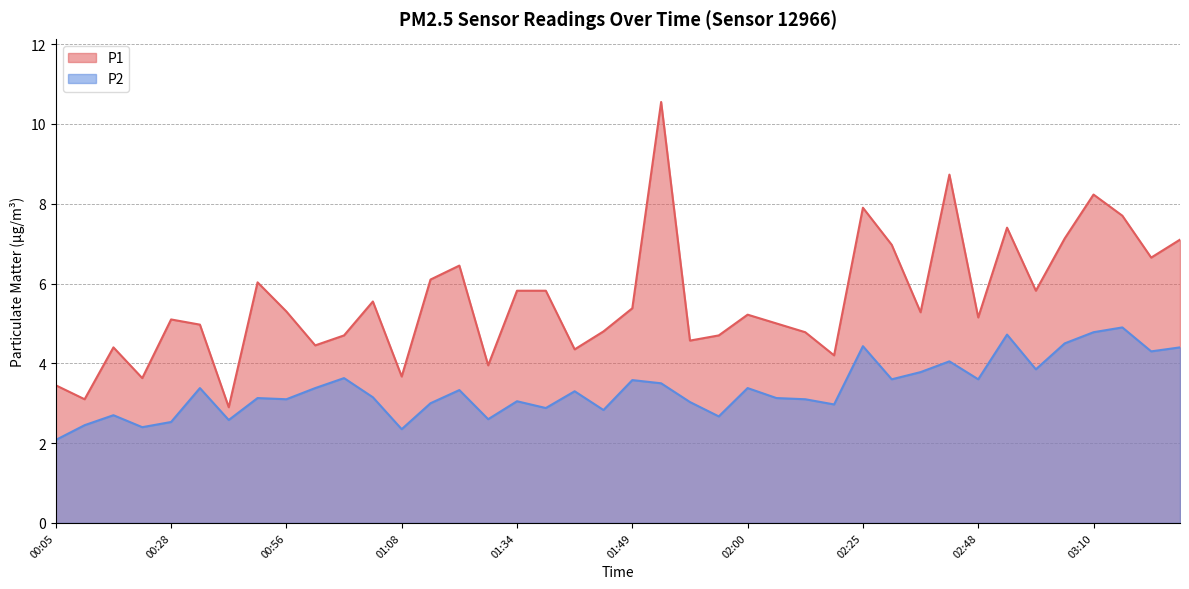

How many data points in P1 are less than 5?

16